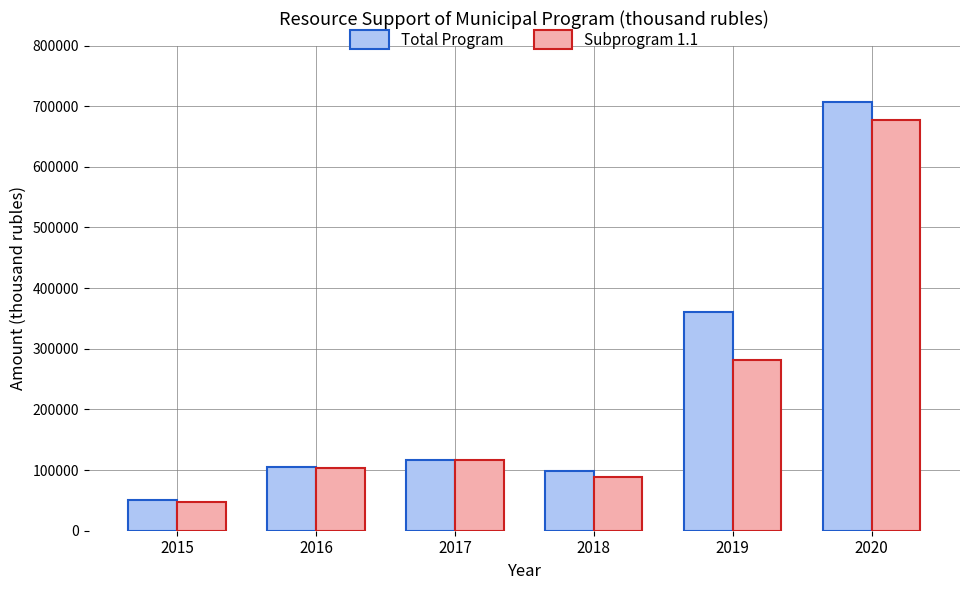

Reading right to left, list all the values displayed in this chart.

Total Program: 2020=706674.7	2019=360164.4	2018=98474.3	2017=117316.6	2016=104611.4	2015=50725.8
Subprogram 1.1: 2020=677846.1	2019=281463.7	2018=88764.2	2017=116816.6	2016=103323.1	2015=46560.3